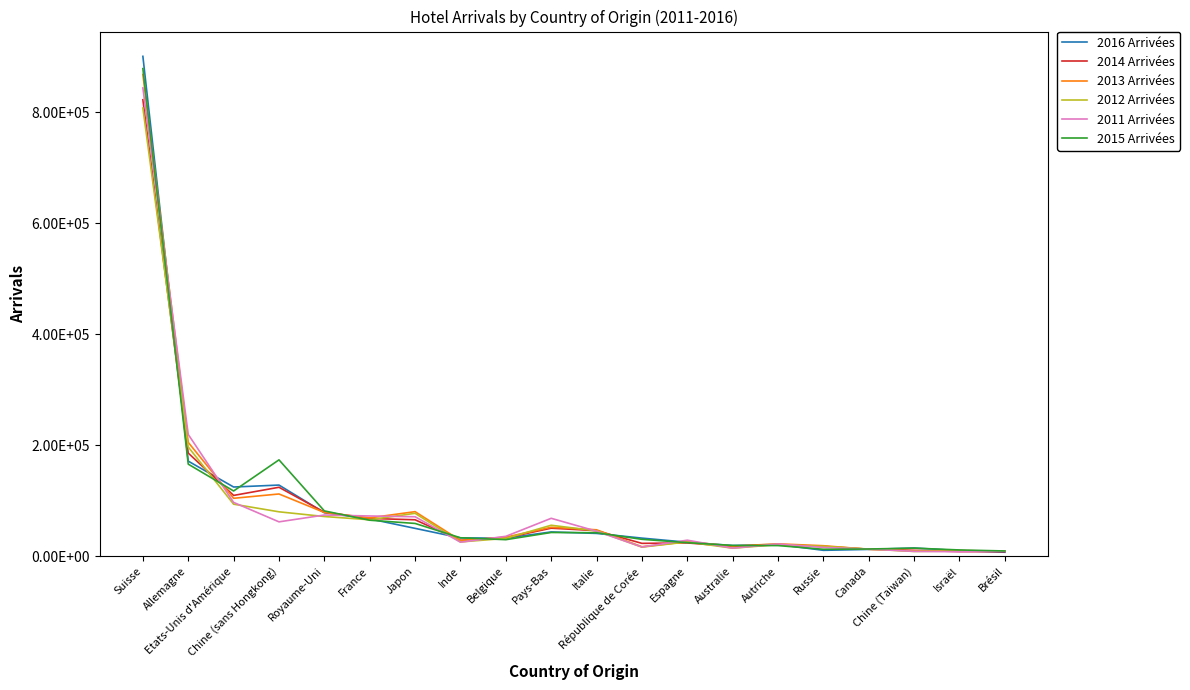

What are all the series names shown in the legend?

2016 Arrivées, 2014 Arrivées, 2013 Arrivées, 2012 Arrivées, 2011 Arrivées, 2015 Arrivées